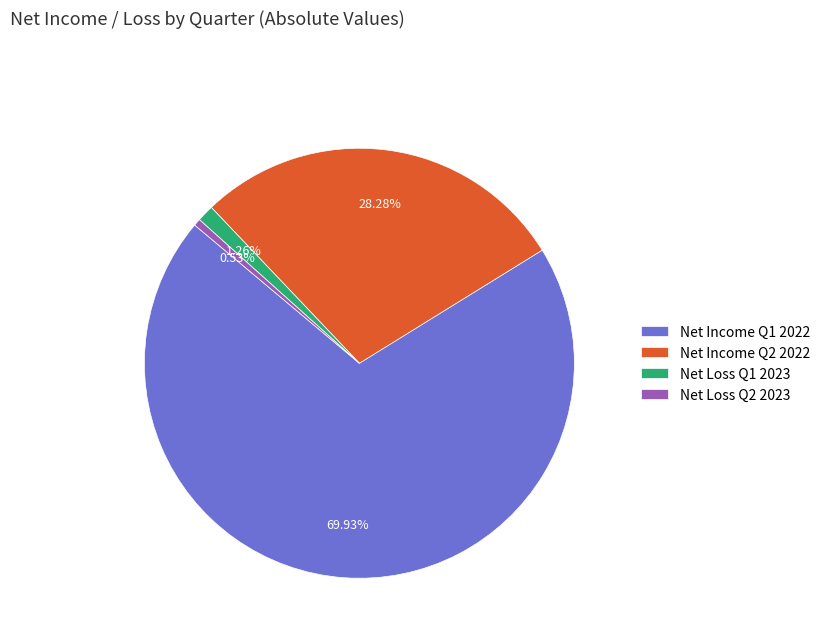

Is the sum of Net Loss Q1 2023 and Net Income Q1 2022 greater than half?

Yes